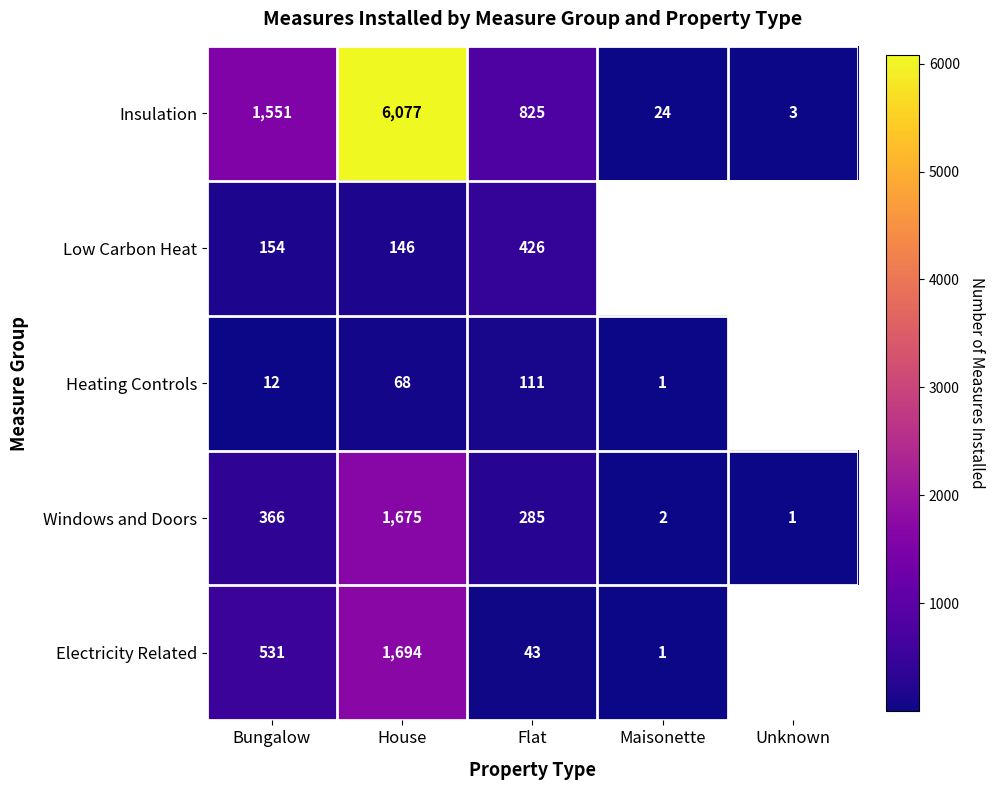

Is the value of Heating Controls at Maisonette greater than the value of Low Carbon Heat at Flat?

No